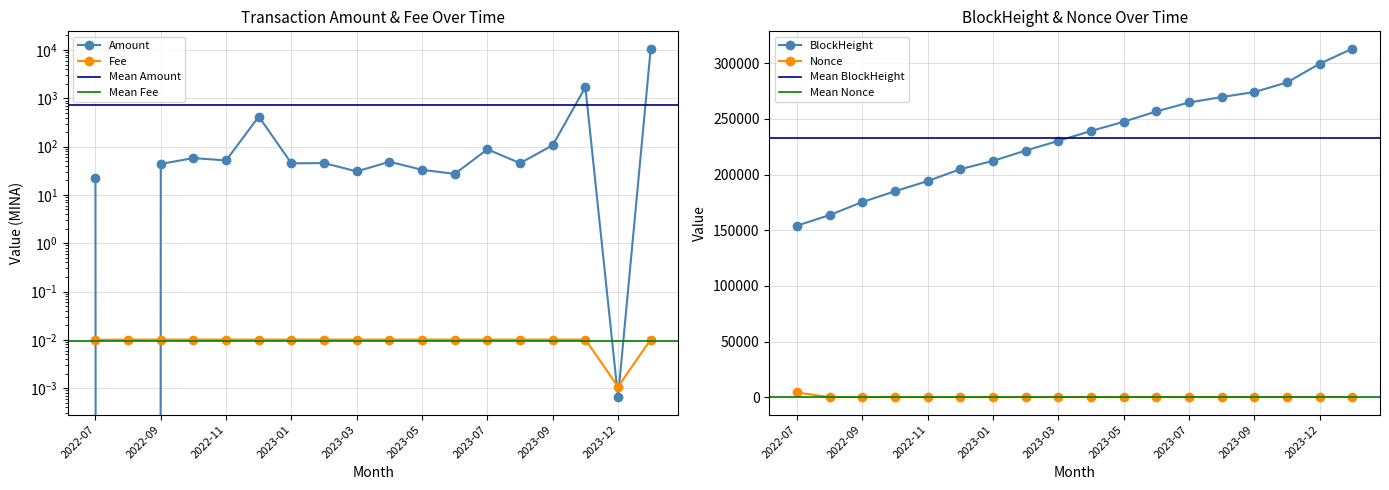

What is the label of the 5th point from the right?

2023-08